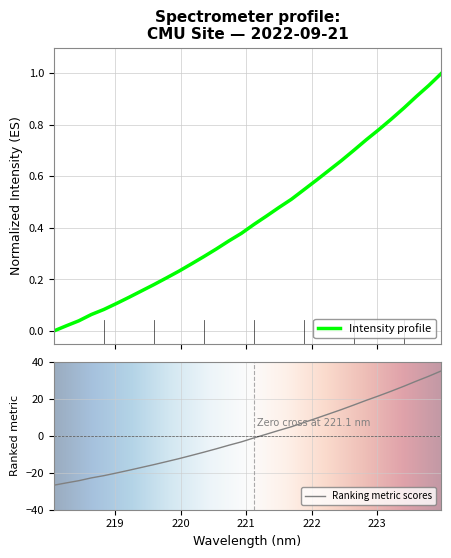

What is the minimum value for Ranking metric scores?

-26.8